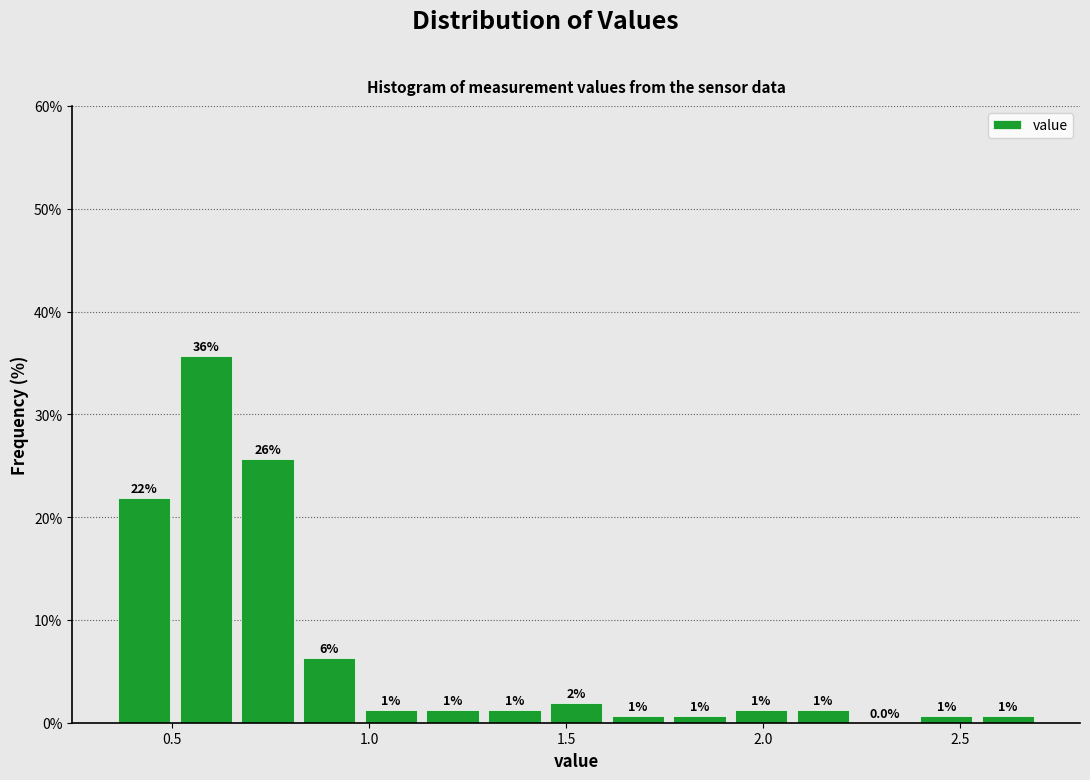

Around what value on the x-axis is the tallest bar? Give the approximate position of its centre, as read against the axis.

0.60